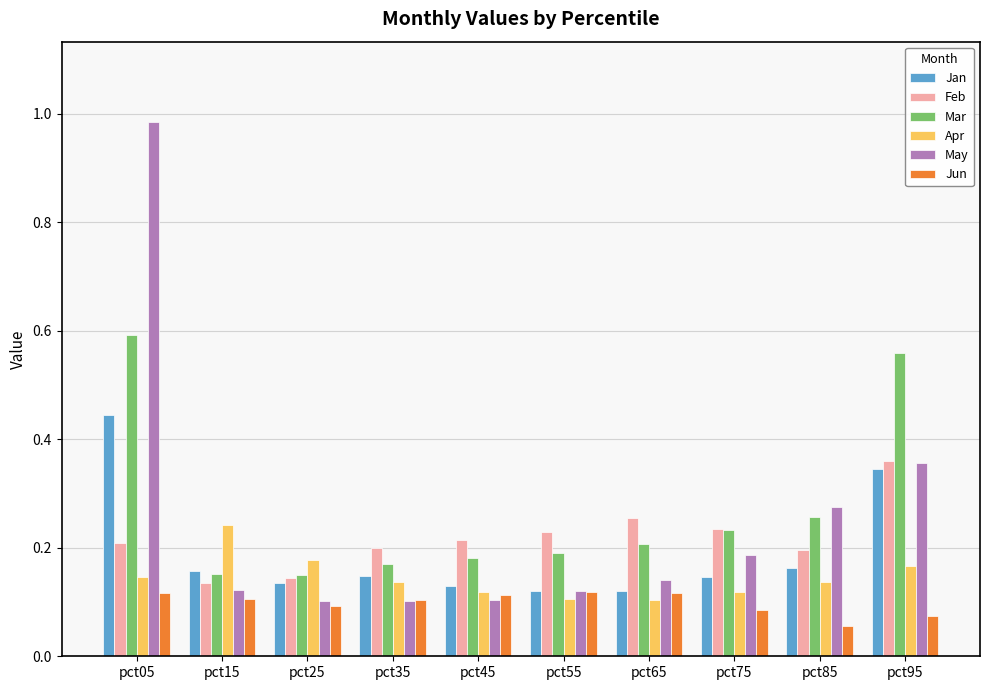

Which series has the widest spread of values?

May